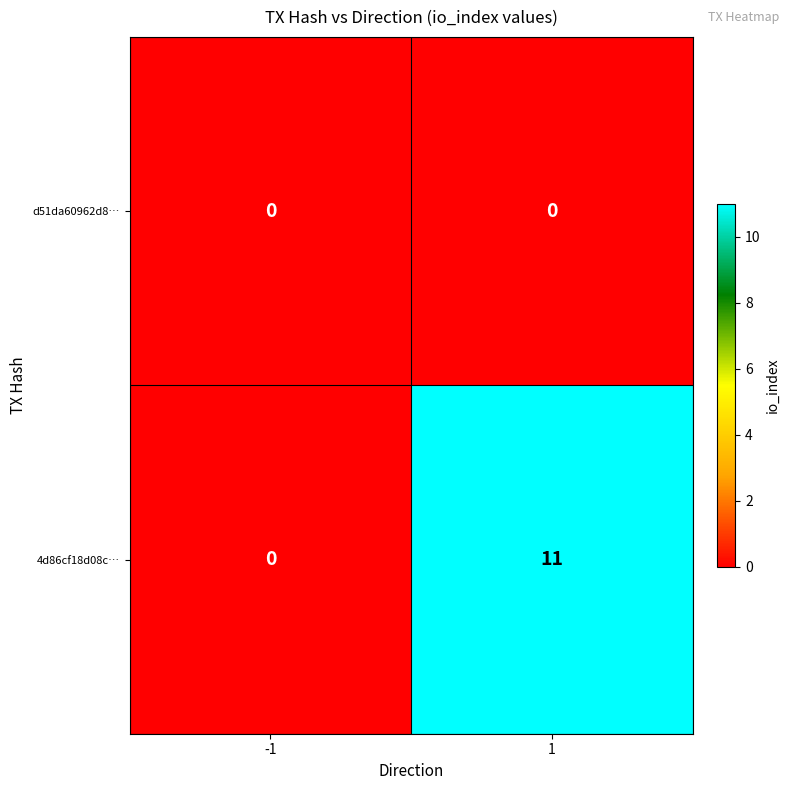

At 1, list the series in order from largest to smallest.

4d86cf18d08c…, d51da60962d8…